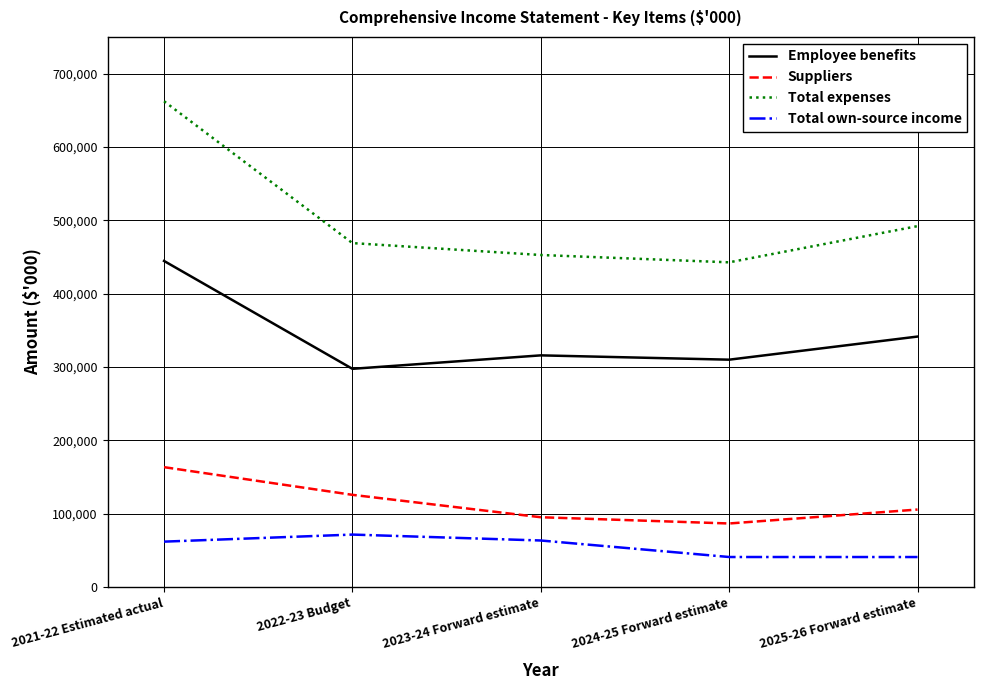

At which label does Suppliers reach its peak?

2021-22 Estimated actual